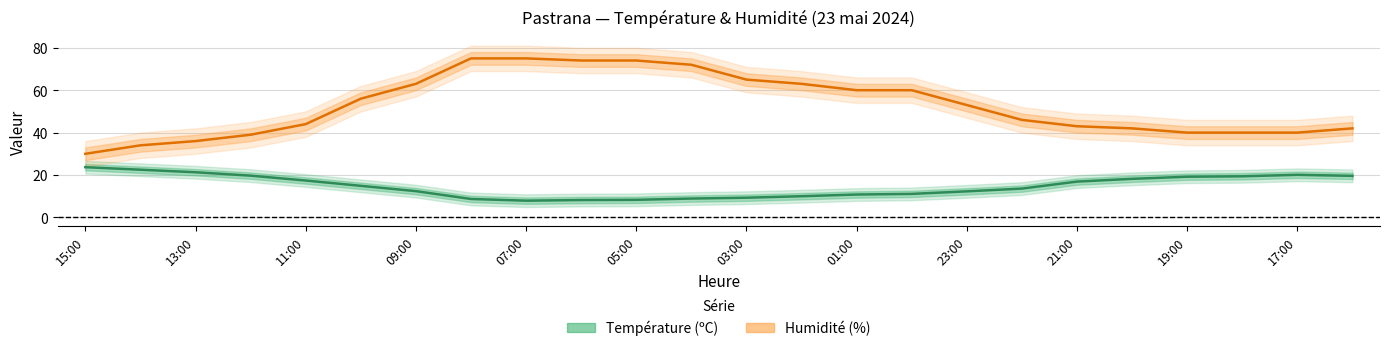

Rank the categories by Température (ºC) value from lowest to highest.

07:00, 06:00, 05:00, 08:00, 04:00, 03:00, 02:00, 01:00, 00:00, 23:00, 09:00, 22:00, 10:00, 21:00, 11:00, 20:00, 19:00, 18:00, 16:00, 12:00, 17:00, 13:00, 14:00, 15:00